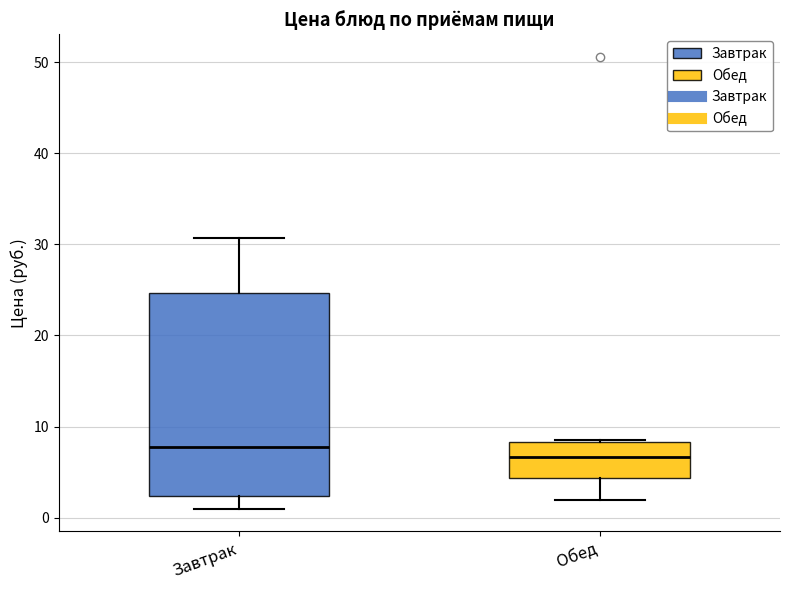

Which box's median line is the highest?

Завтрак